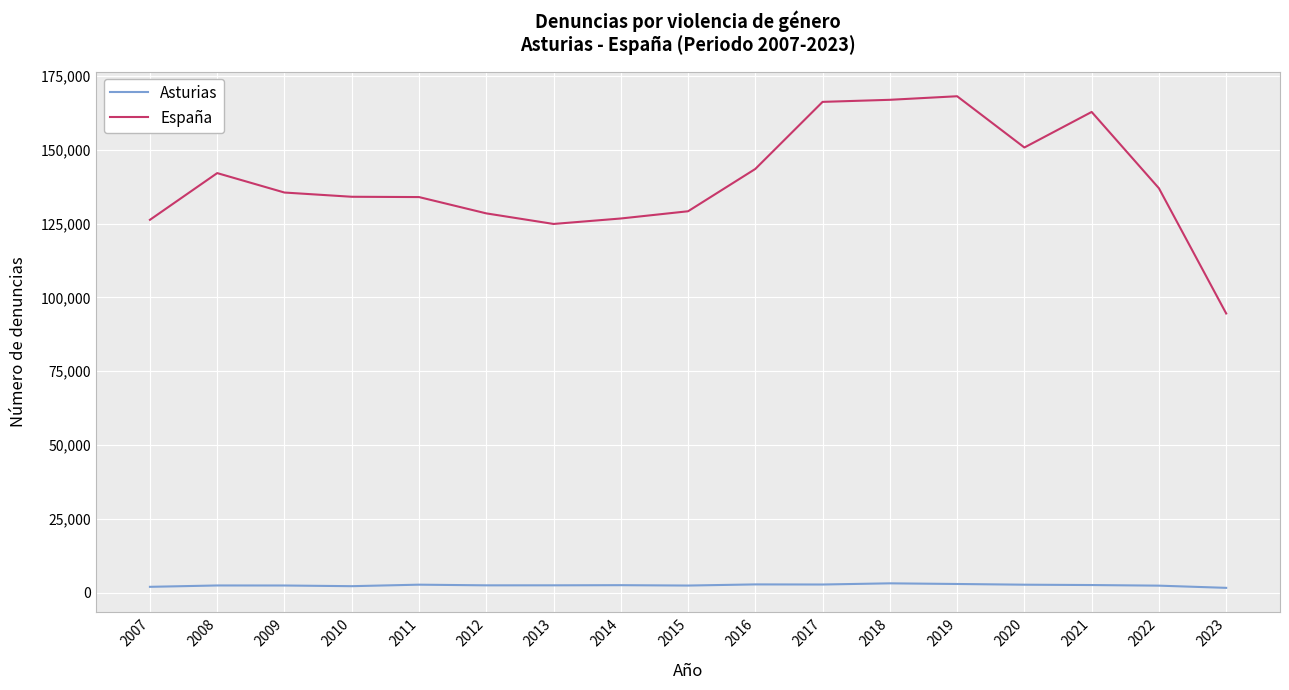

List the series in order of their overall mean, highest first.

España, Asturias